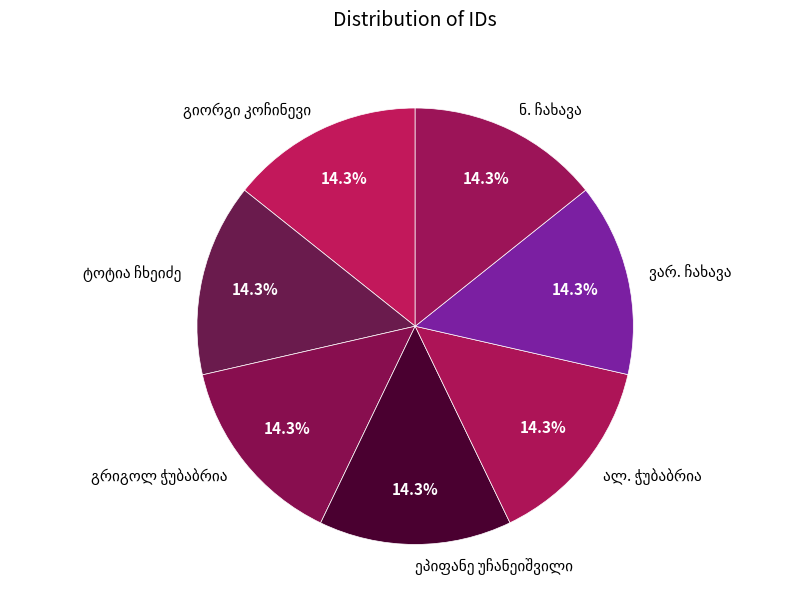

Is there any slice that represents more than half of the pie?

No